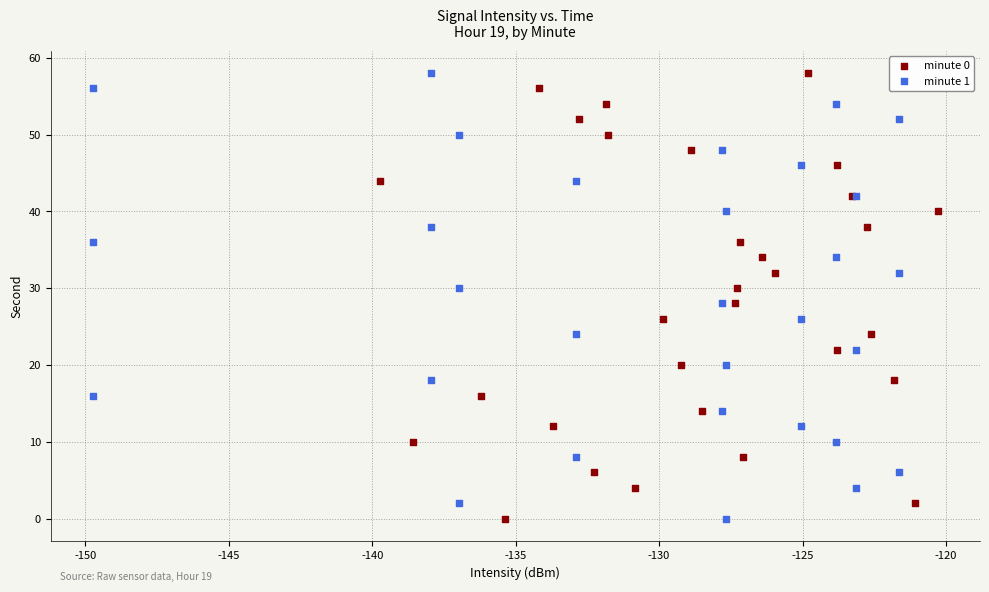

What are all the series names shown in the legend?

minute 0, minute 1